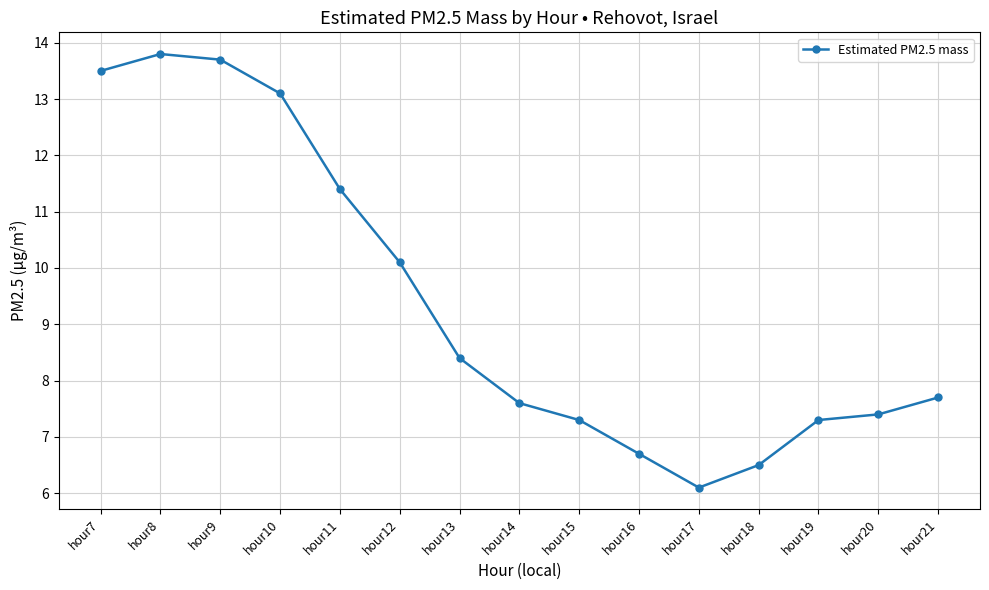

True or false: the data has more than 0 interior local peaks.

True